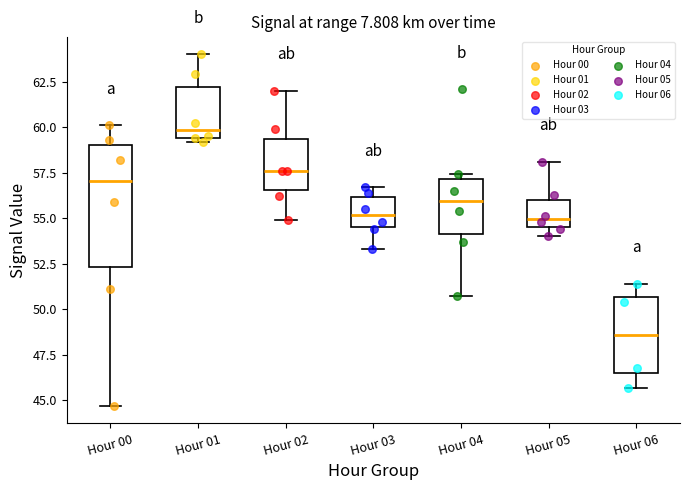

Which box's median line is the highest?

Hour 01